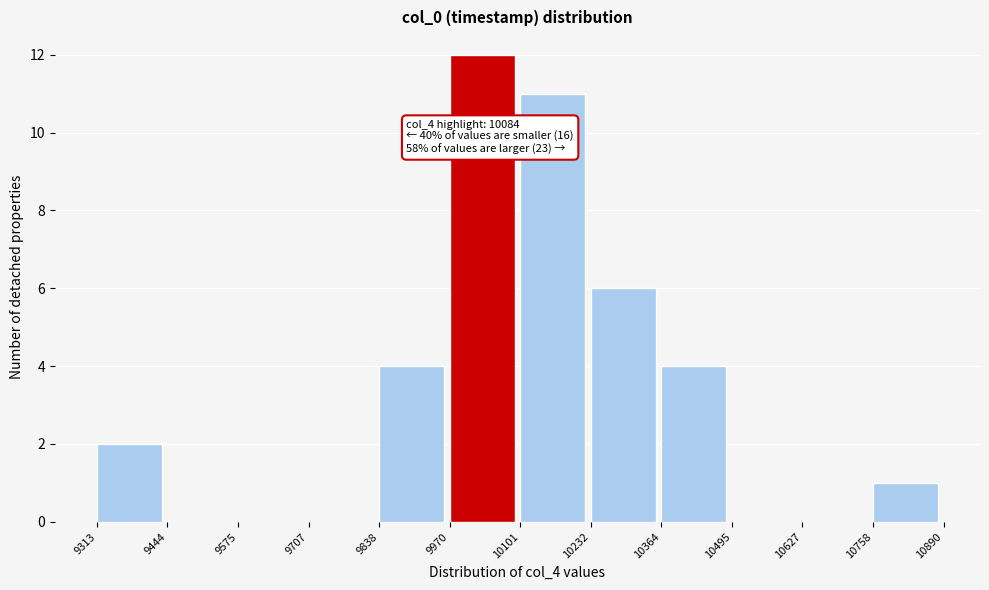

Over which range of the x-axis is the bar tallest?

9970 to 10101